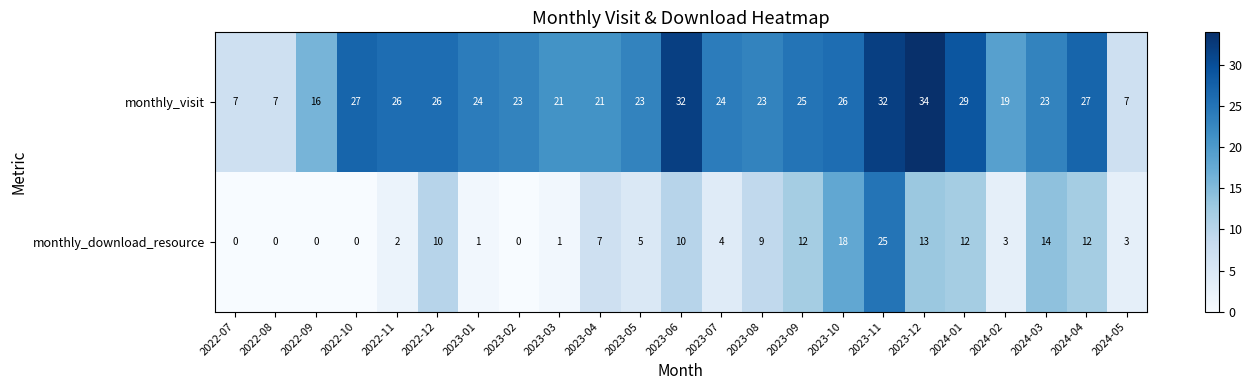

Is the value of monthly_visit at 2023-05 greater than the value of monthly_download_resource at 2023-05?

Yes